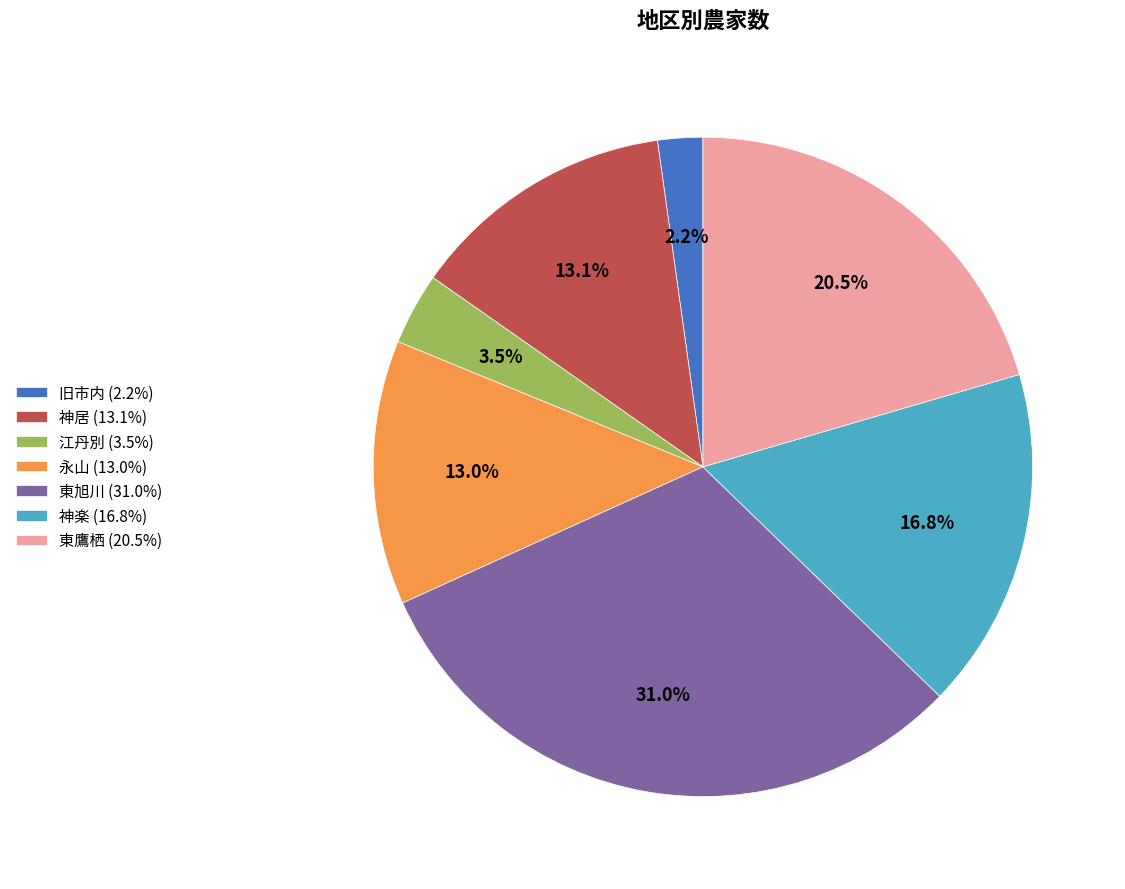

How many segments does this pie chart have?

7